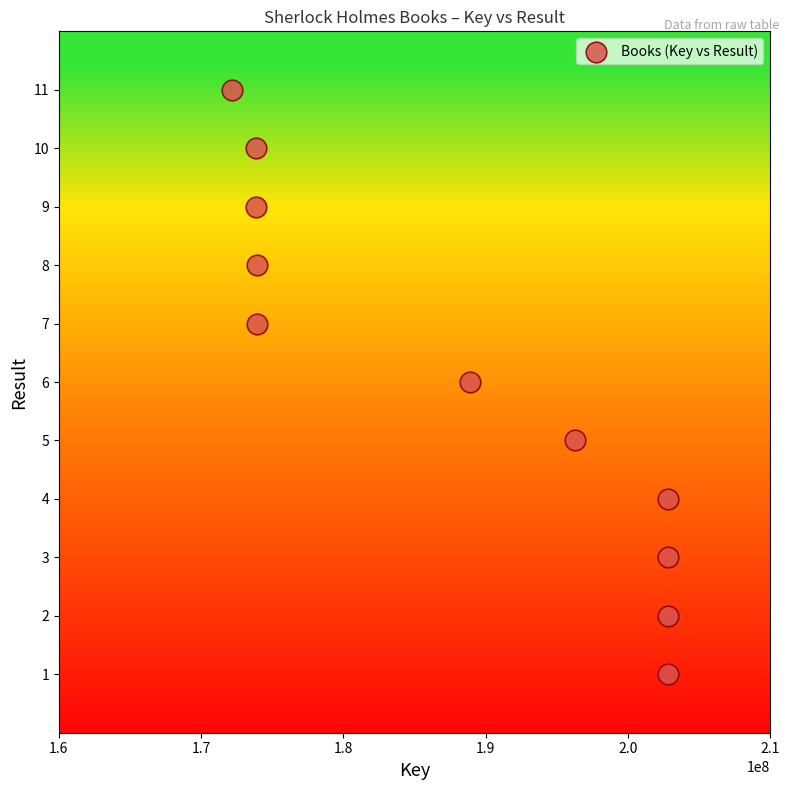

What is the range of Y values (max minus min)?

10